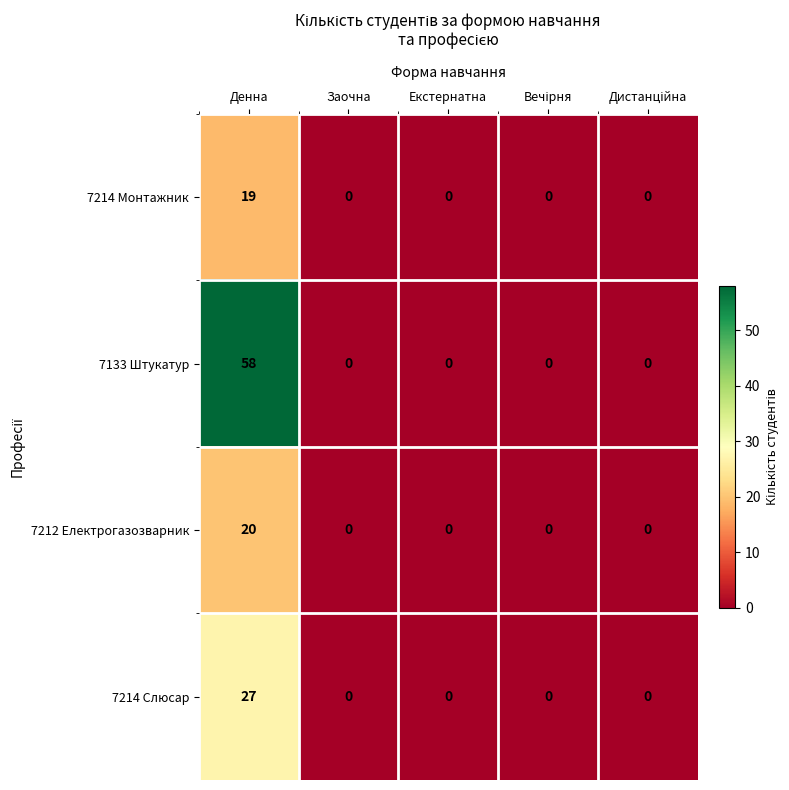

Reading right to left, transcribe all the data shown in this chart.

7214 Монтажник: 0	0	0	0	19
7133 Штукатур: 0	0	0	0	58
7212 Електрогазозварник: 0	0	0	0	20
7214 Слюсар: 0	0	0	0	27